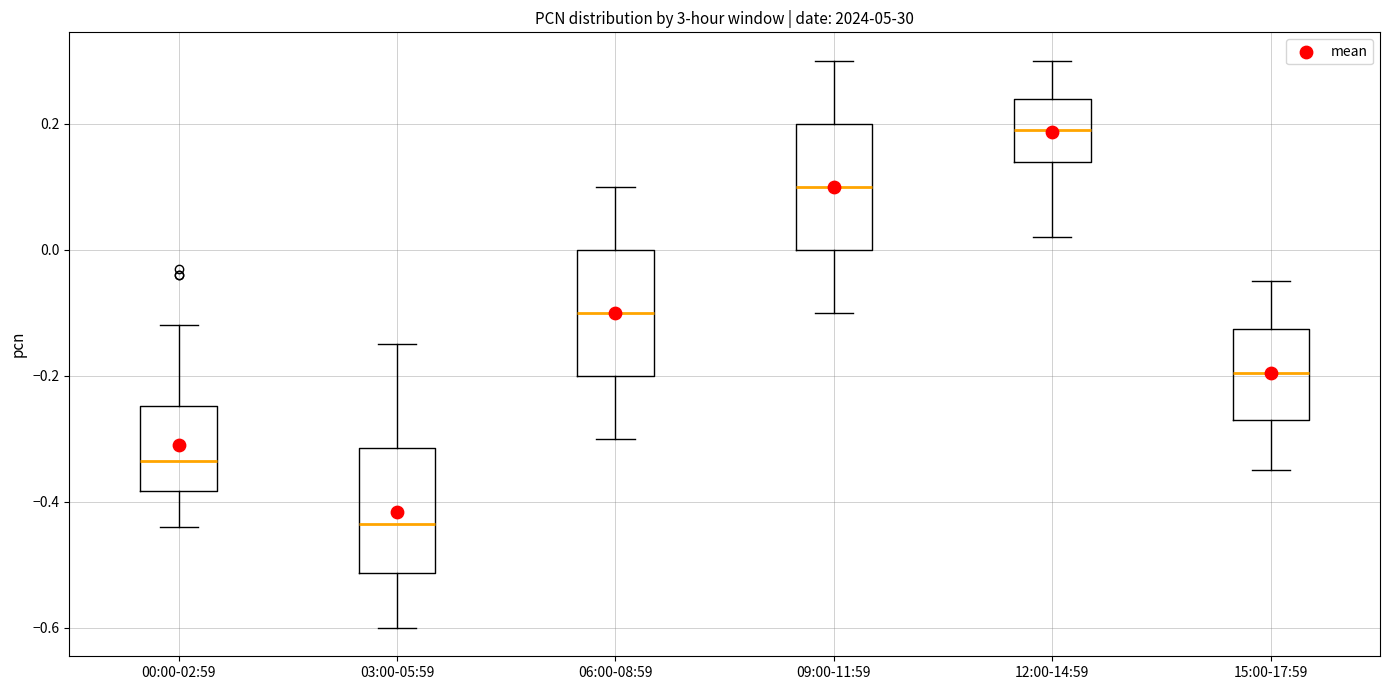

Where does the upper whisker of the box for 09:00-11:59 end on the y-axis? The values are not printed on the chart, so give them approximately, as read against the axis.

0.30